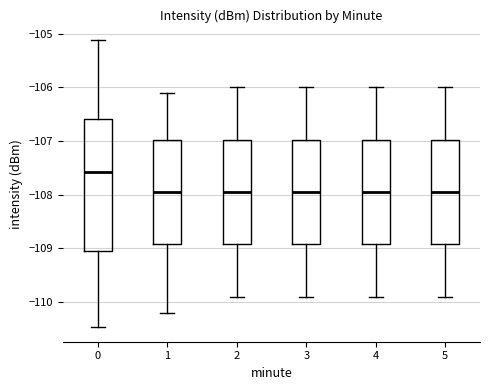

Comparing the boxes themselves (not the whiskers), which one is the tallest?

0